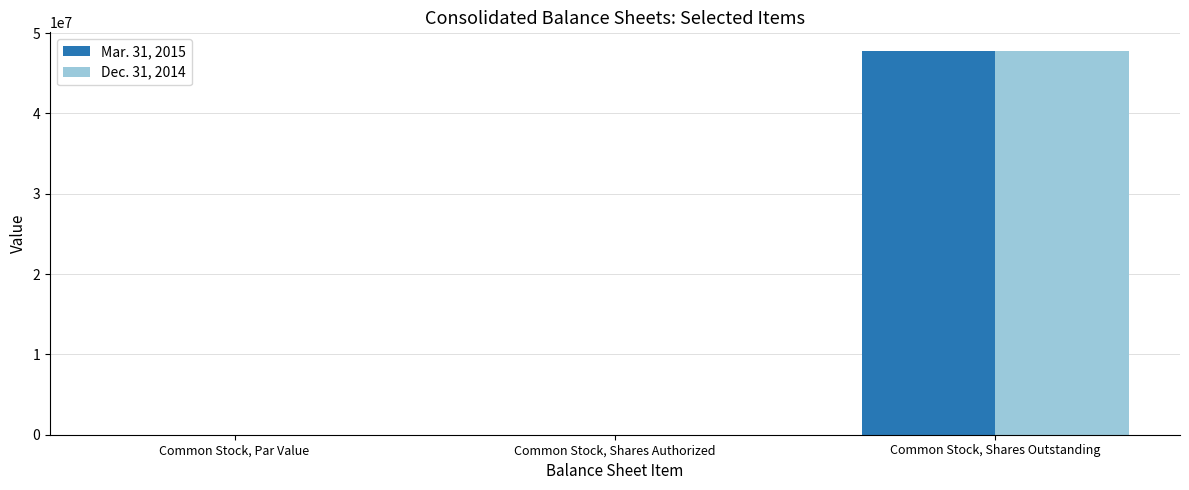

At which category does the chart reach its peak across all series?

Common Stock, Shares Outstanding